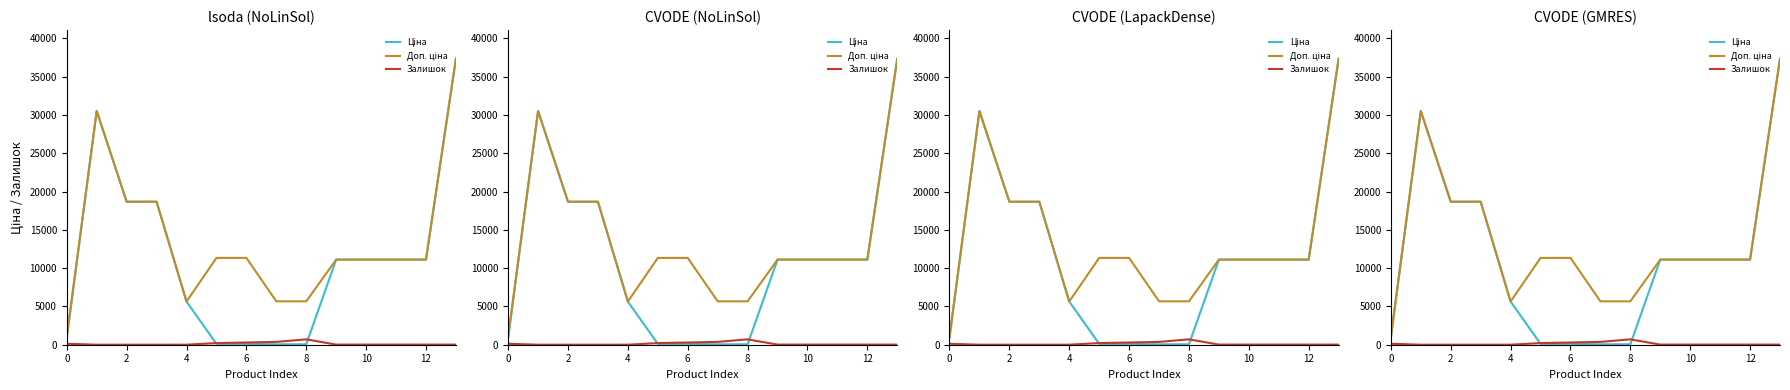

Is it true that Ціна equals 37343.0 at 13?

True